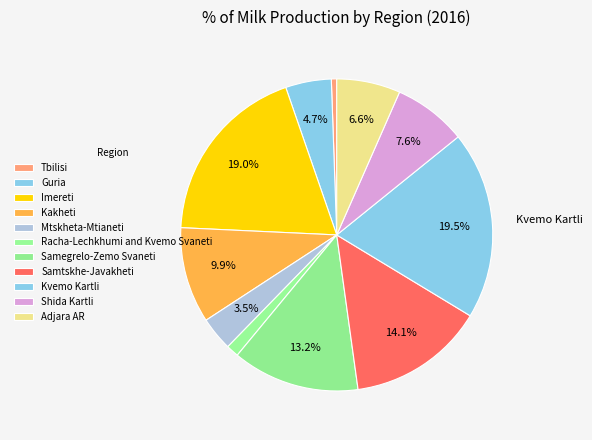

What percentage is the Kvemo Kartli slice, to the nearest percent?

19%